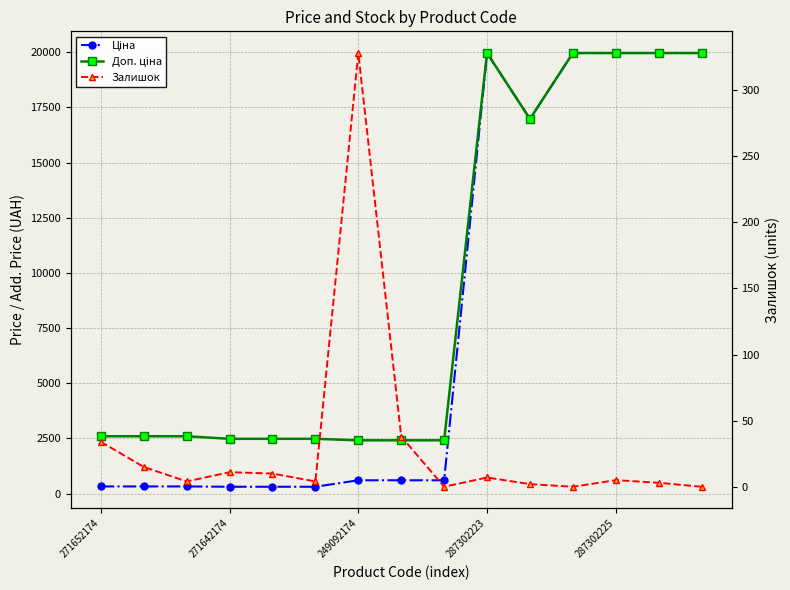

Reading left to right, what are all the values shown in this chart?

Ціна: 324.8	324.8	324.8	310.3	310.3	310.3	603.7	603.7	603.7	19964.2	16976.3	19964.2	19964.2	19964.2	19964.2
Доп. ціна: 2598.3	2598.3	2598.3	2482.4	2482.4	2482.4	2414.8	2414.8	2414.8	19964.2	16976.3	19964.2	19964.2	19964.2	19964.2
Залишок: 34.0	15.0	4.0	11.0	10.0	4.0	328.0	38.0	0.0	7.0	2.0	0.0	5.0	3.0	0.0